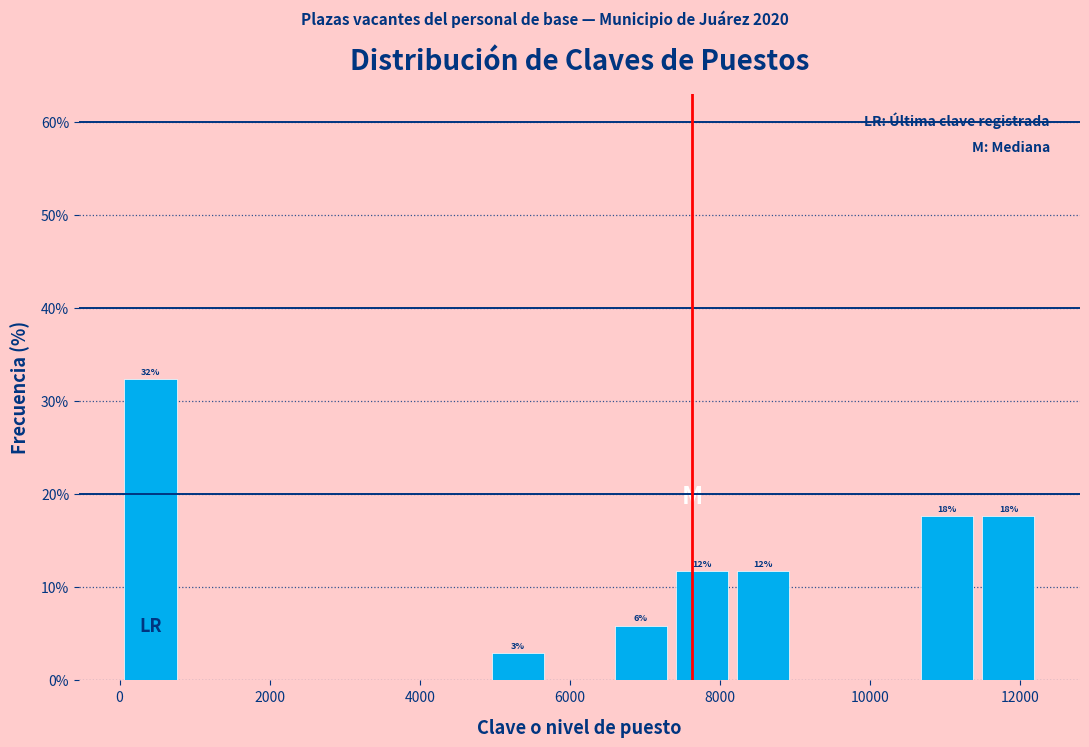

Over which range of the x-axis is the bar tallest?

0 to 800